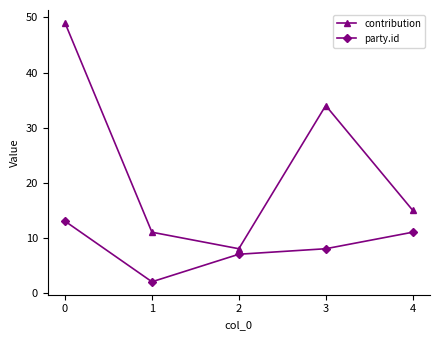

Which series has the largest total across all categories?

contribution